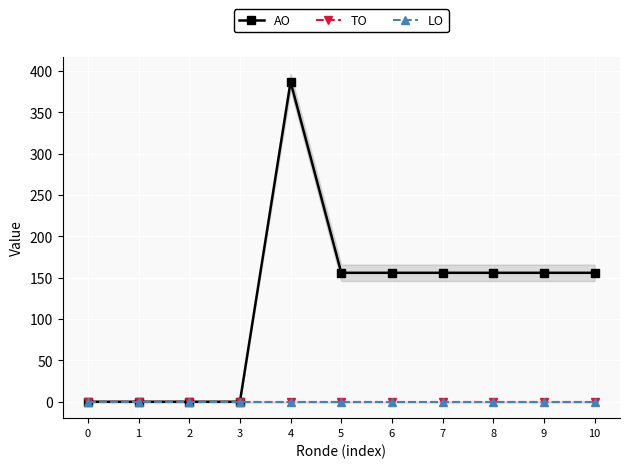

At which category does the chart reach its peak across all series?

4